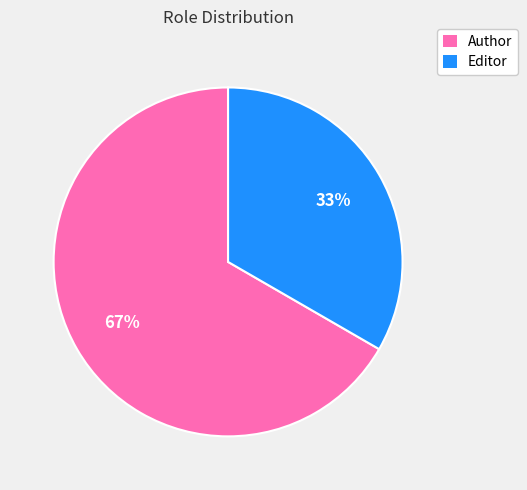

Do Editor and Author together represent more than half of the pie?

Yes